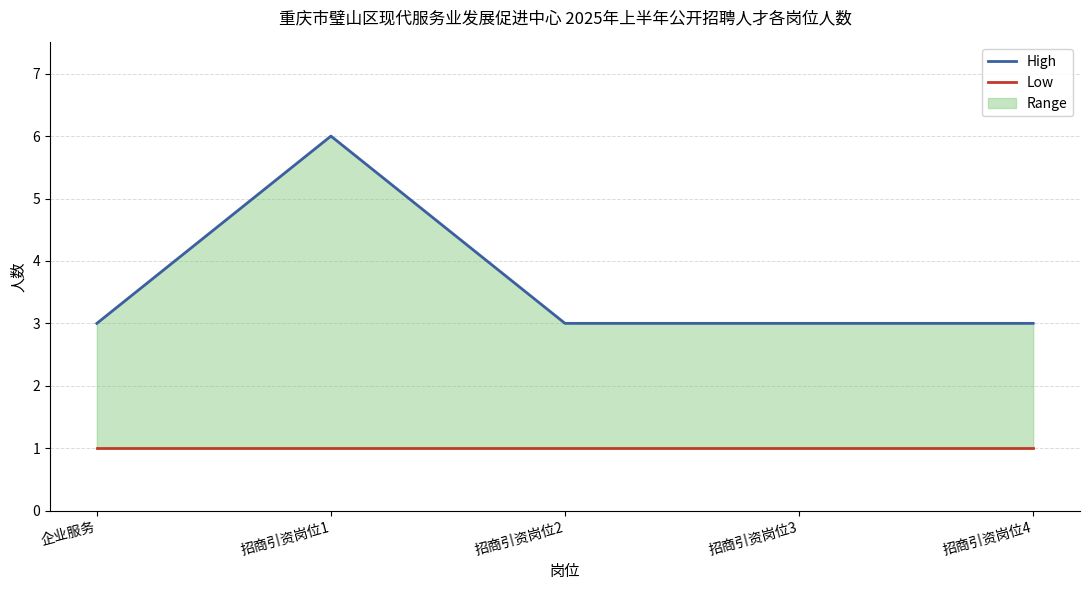

What is the approximate value of High at 招商引资岗位2?

3